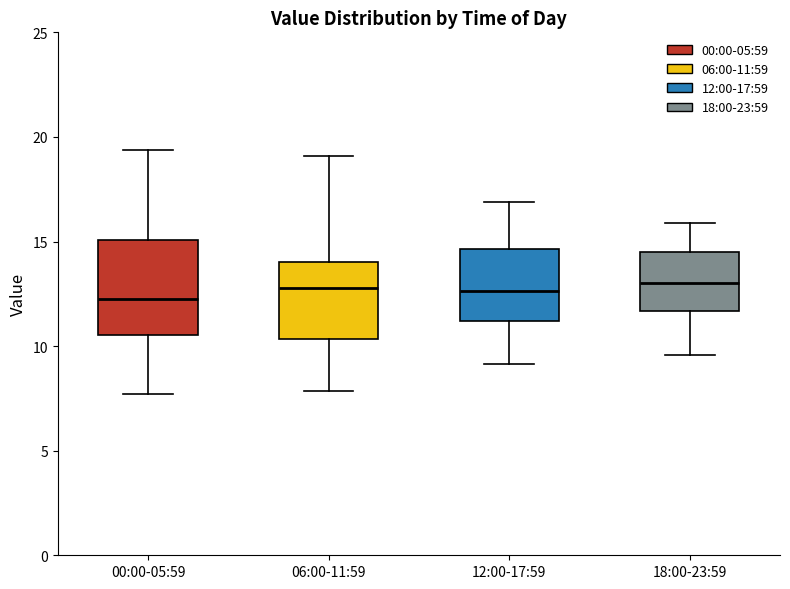

Reading left to right, read every box against the y-axis: the position of its median line, the range the box covers, and the ends of its whiskers. The values are not printed on the chart, so give them approximately, as read against the axis.

00:00-05:59: median 12.0, box 10.5 to 15.0, whiskers 7.5 to 19.5
06:00-11:59: median 13.0, box 10.5 to 14.0, whiskers 8.0 to 19.0
12:00-17:59: median 12.5, box 11.0 to 14.5, whiskers 9.0 to 17.0
18:00-23:59: median 13.0, box 11.5 to 14.5, whiskers 9.5 to 16.0